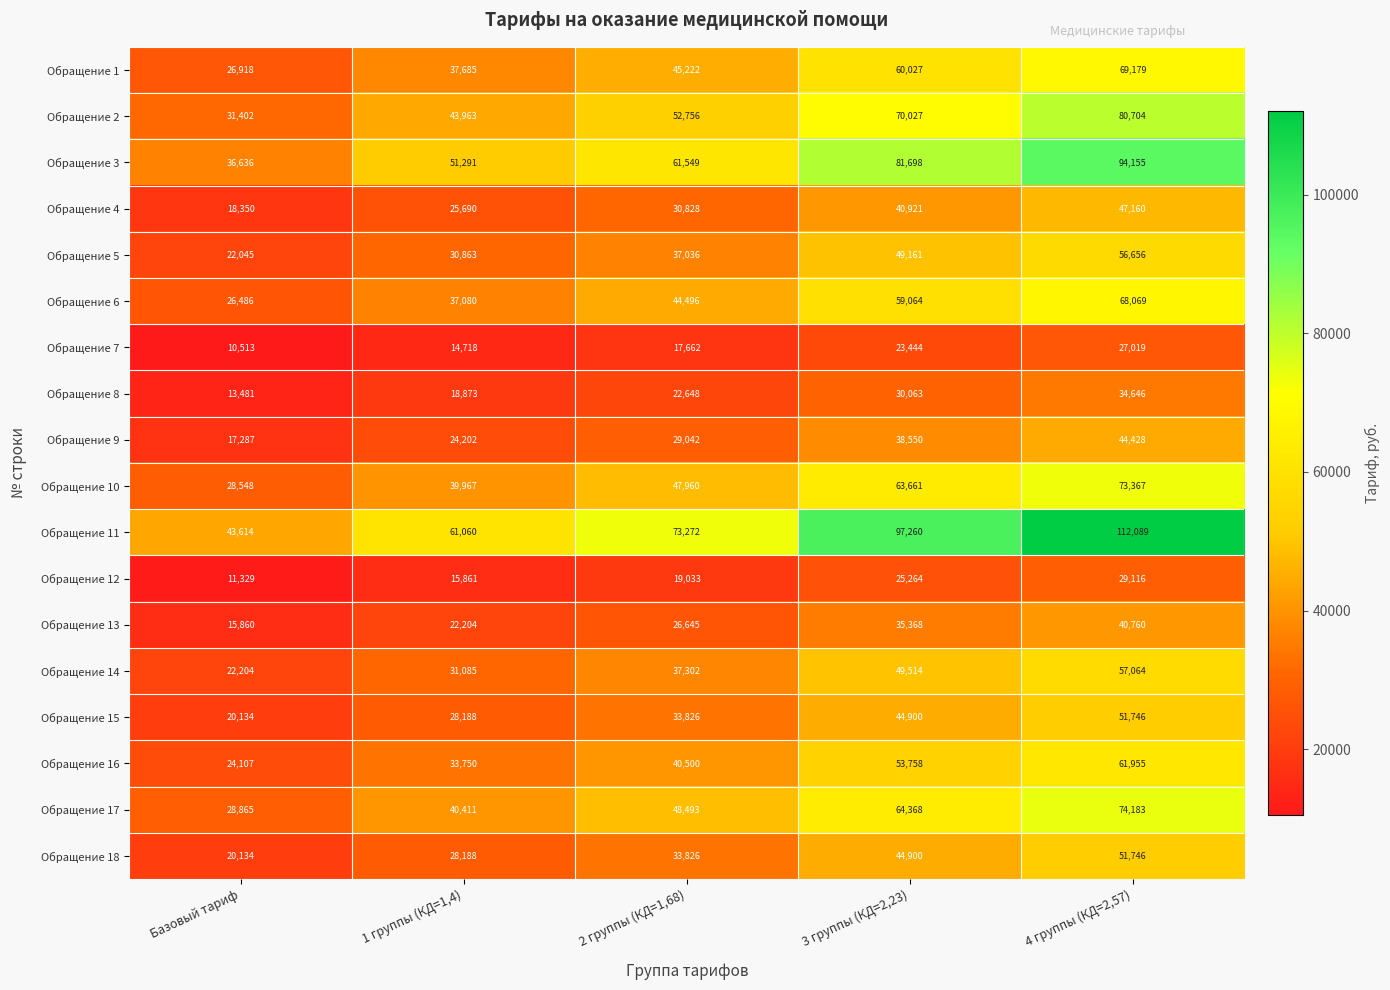

The value of Обращение 12 at Базовый тариф is 19575. True or false?

False